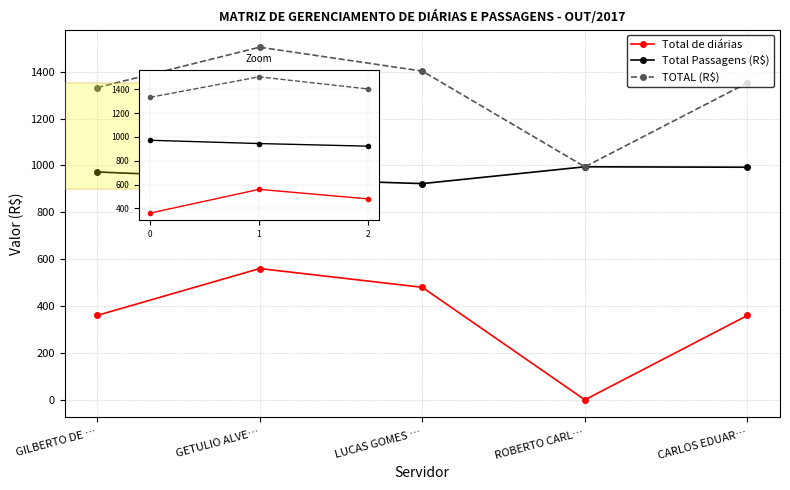

Between 0 and 2, which is larger?

2